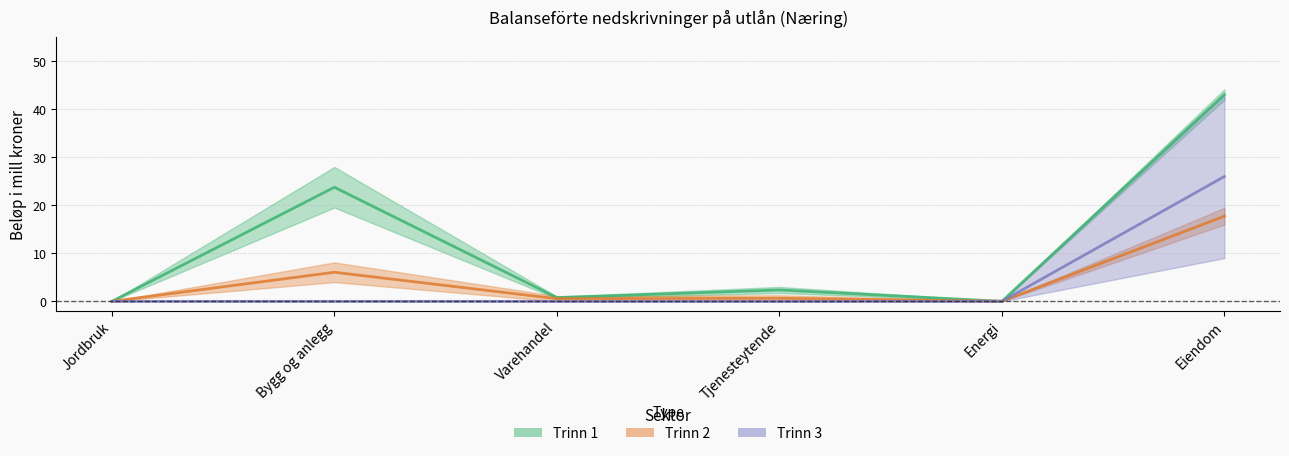

What is the label of the 2nd point from the left?

Bygg og anlegg